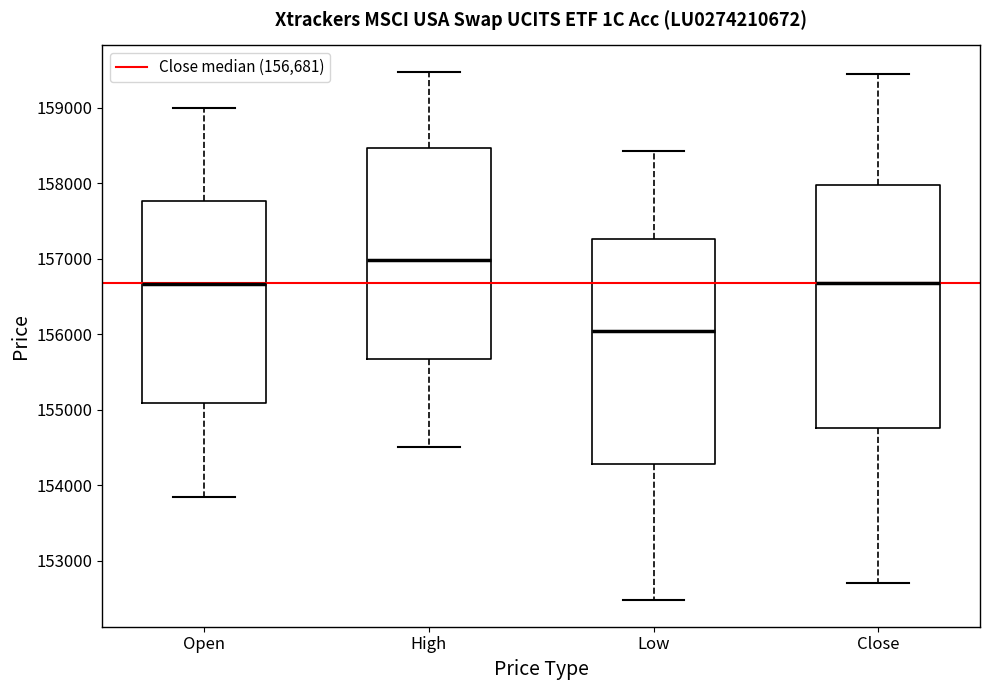

Reading left to right, transcribe this box plot: for each box, give where its median line is, the range the box spans, and where its two whiskers end, as read against the y-axis. The values are not printed on the chart, so give them approximately, as read against the axis.

Open: median 156700, box 155100 to 157800, whiskers 153800 to 159000
High: median 157000, box 155700 to 158500, whiskers 154500 to 159500
Low: median 156000, box 154300 to 157300, whiskers 152500 to 158400
Close: median 156700, box 154800 to 158000, whiskers 152700 to 159400